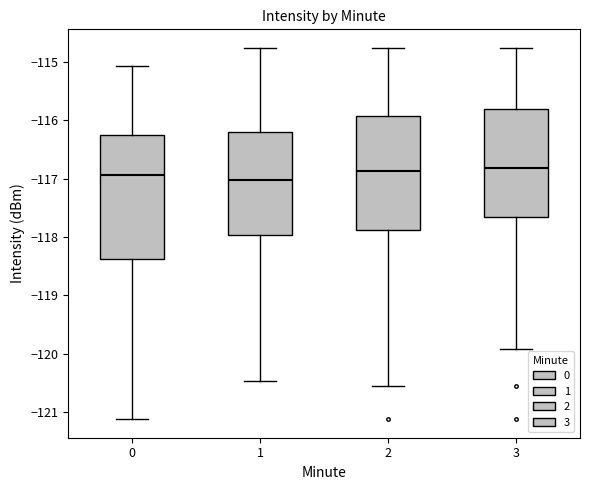

Reading left to right, transcribe this box plot: for each box, give where its median line is, the range the box spans, and where its two whiskers end, as read against the y-axis. The values are not printed on the chart, so give them approximately, as read against the axis.

0: median -116.9, box -118.4 to -116.2, whiskers -121.1 to -115.1
1: median -117.0, box -118.0 to -116.2, whiskers -120.5 to -114.8
2: median -116.9, box -117.9 to -115.9, whiskers -120.6 to -114.8
3: median -116.8, box -117.7 to -115.8, whiskers -119.9 to -114.8